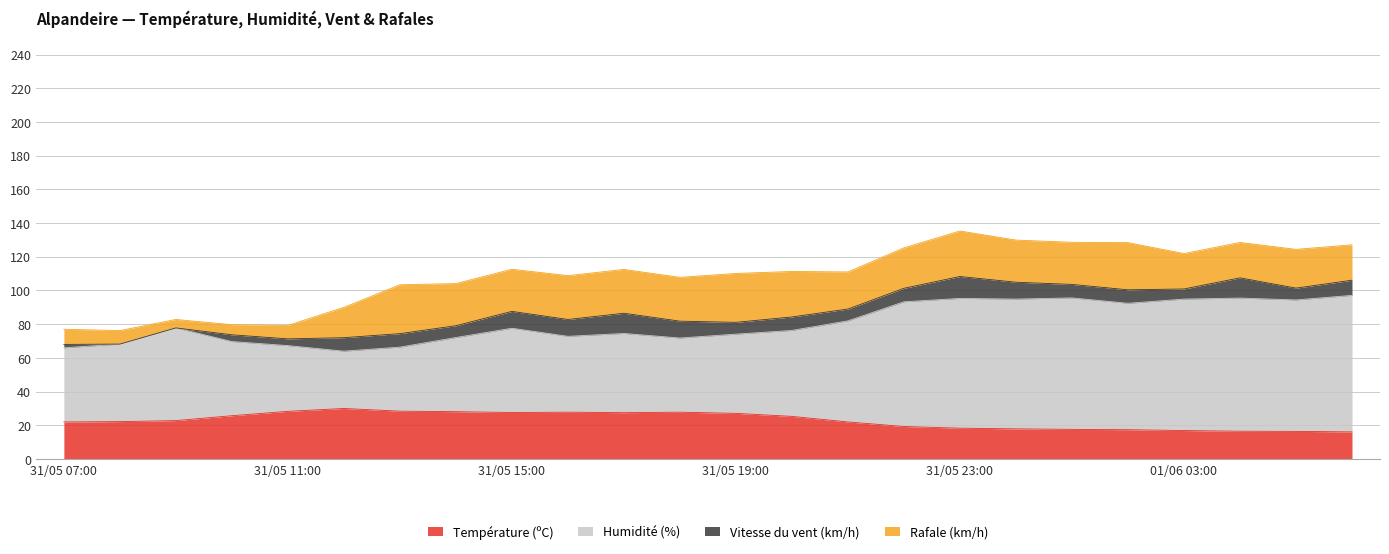

True or false: Température (ºC) and Humidité (%) cross at least once.

False